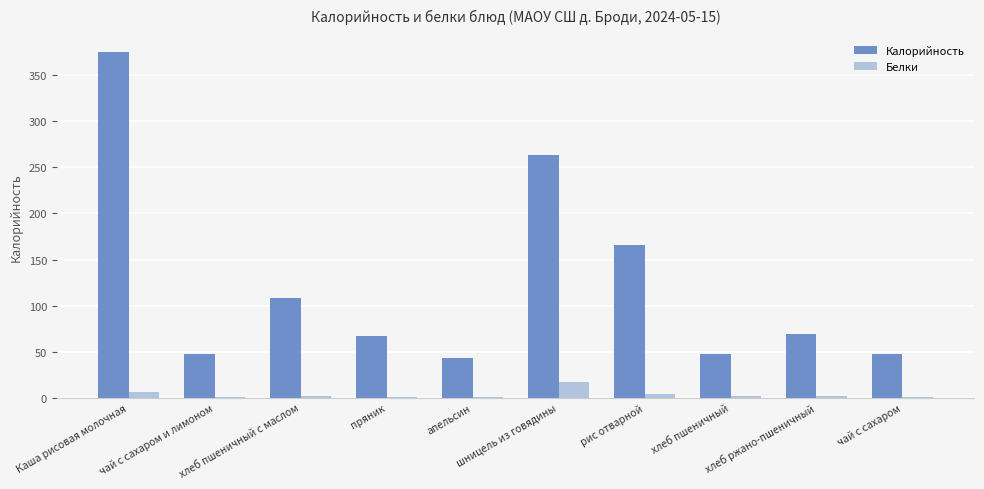

Where does the Калорийность series first go above 68?

Каша рисовая молочная